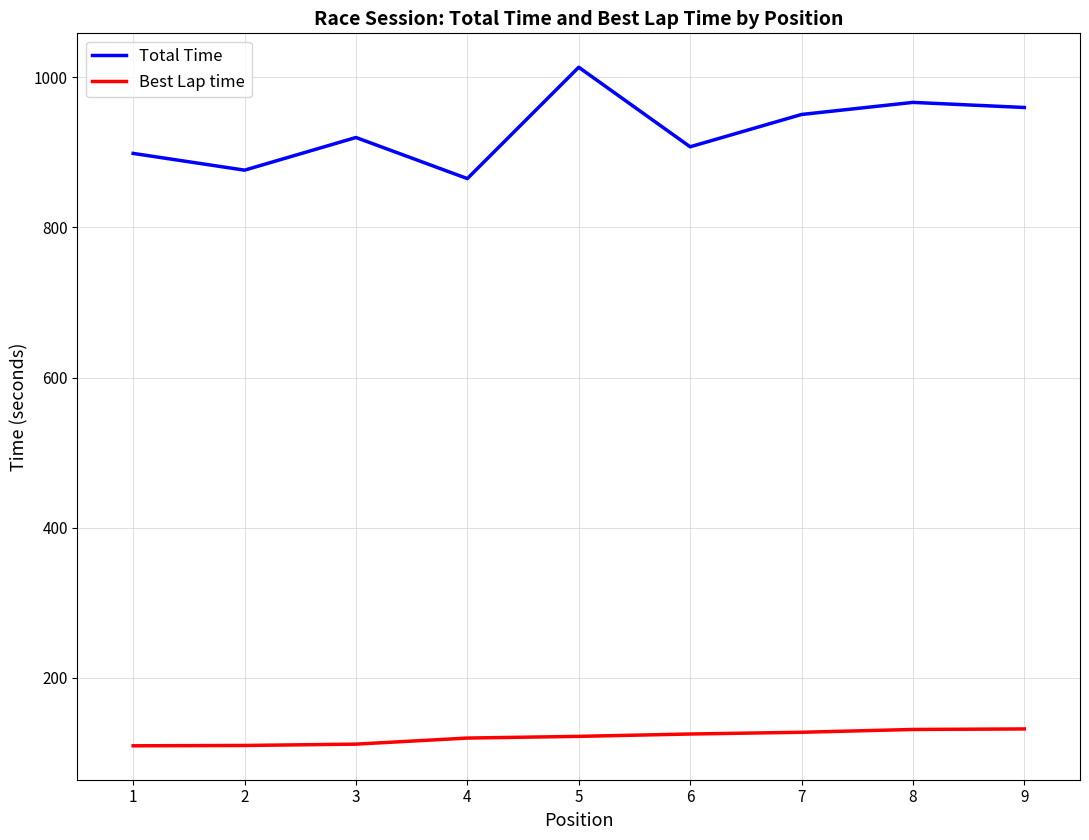

The value of Total Time at 2 is 876.3. True or false?

True